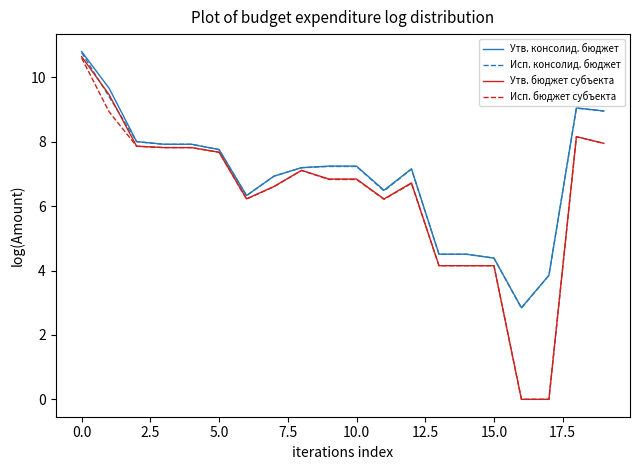

Which series has the widest spread of values?

Утв. бюджет субъекта